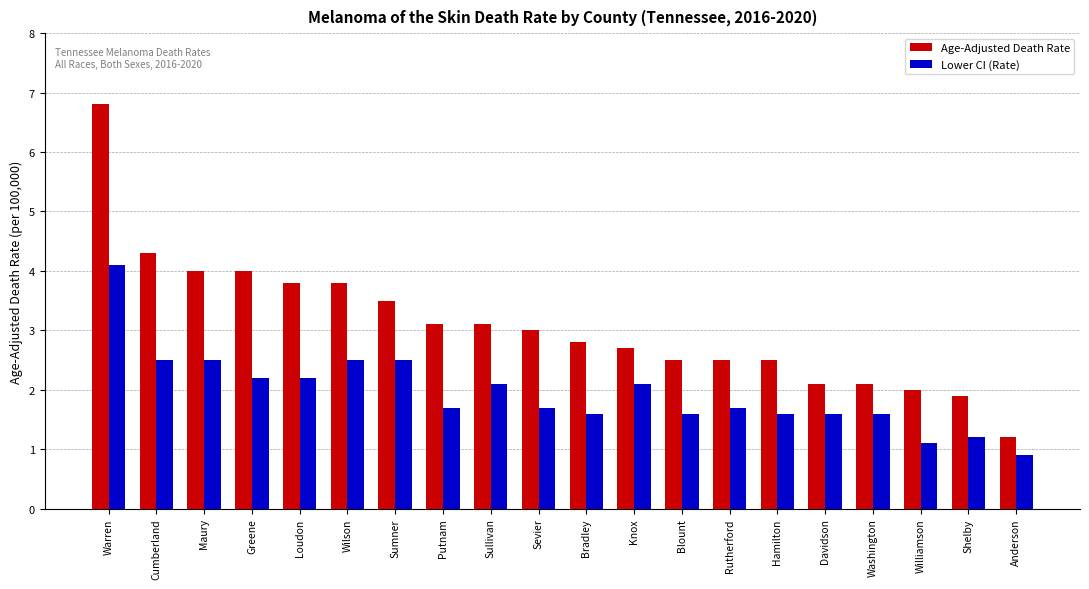

What is the minimum value for Age-Adjusted Death Rate?

1.2